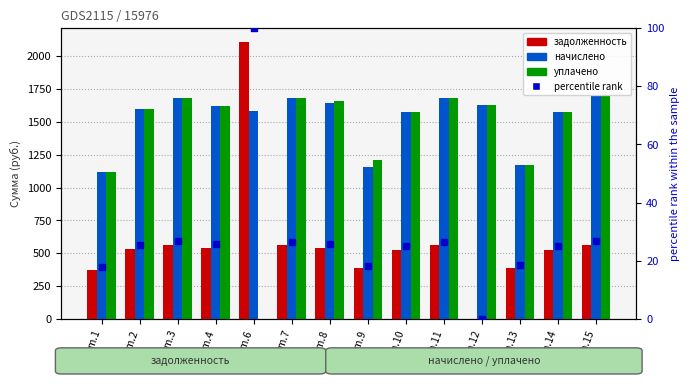

At how many categories does at least one series exceed 2033?

1